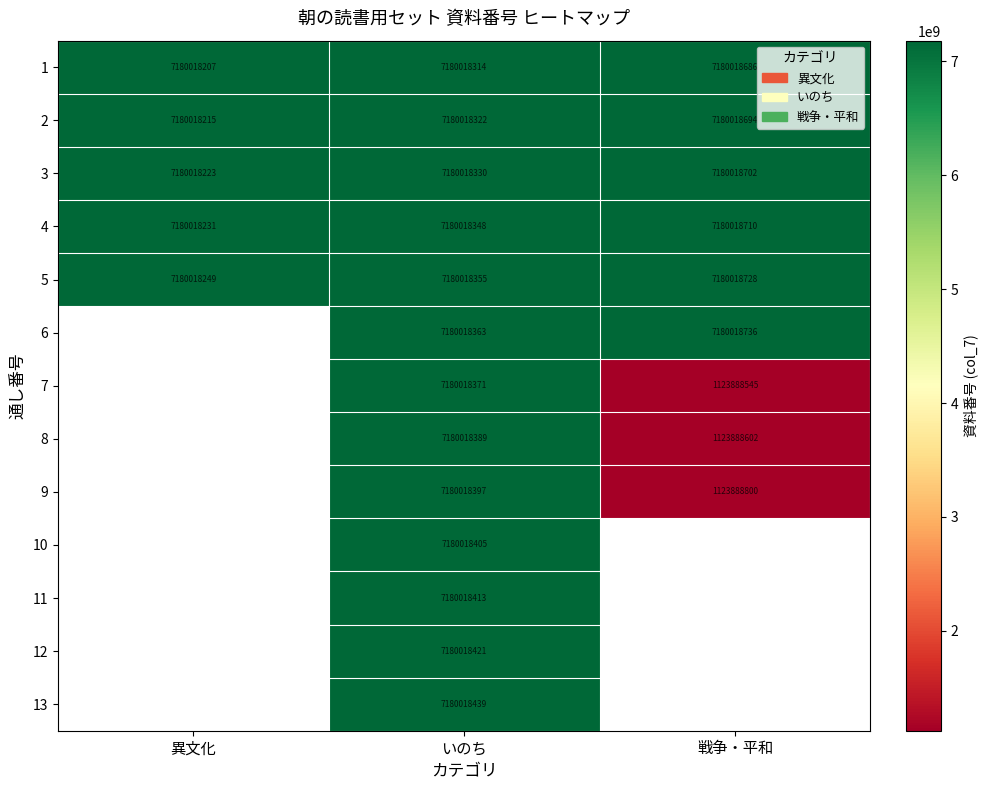

The value of 3 at 異文化 is 3423204141. True or false?

False